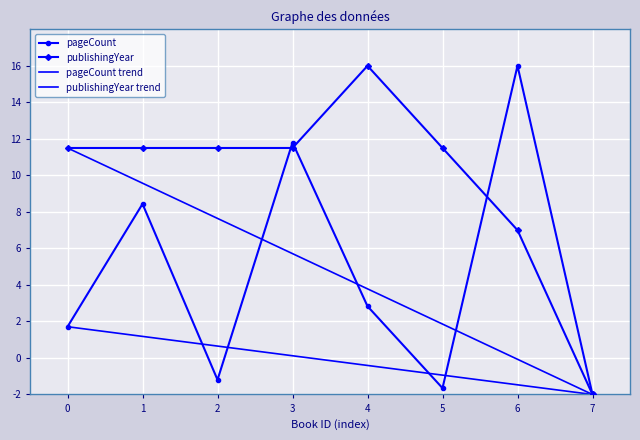

At which label does pageCount reach its minimum?

7